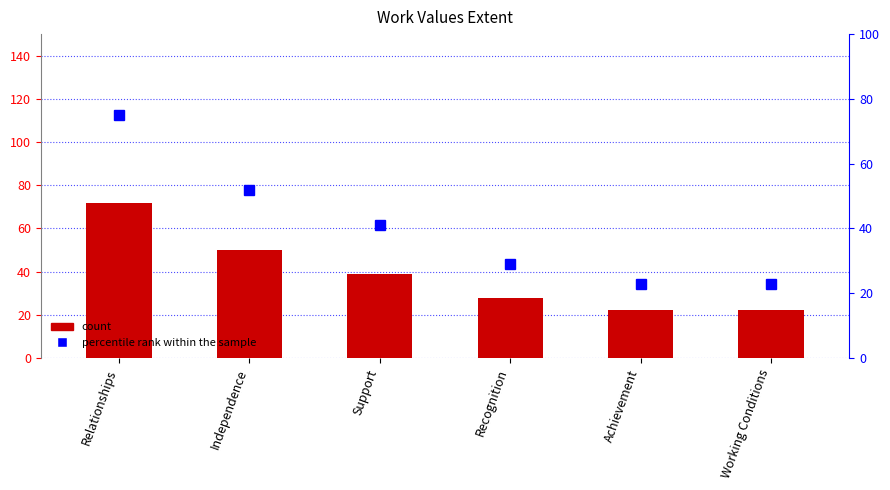

Reading left to right, list all the values displayed in this chart.

Extent: 72	50	39	28	22	22
percentile rank within the sample: 75	52	41	29	23	23